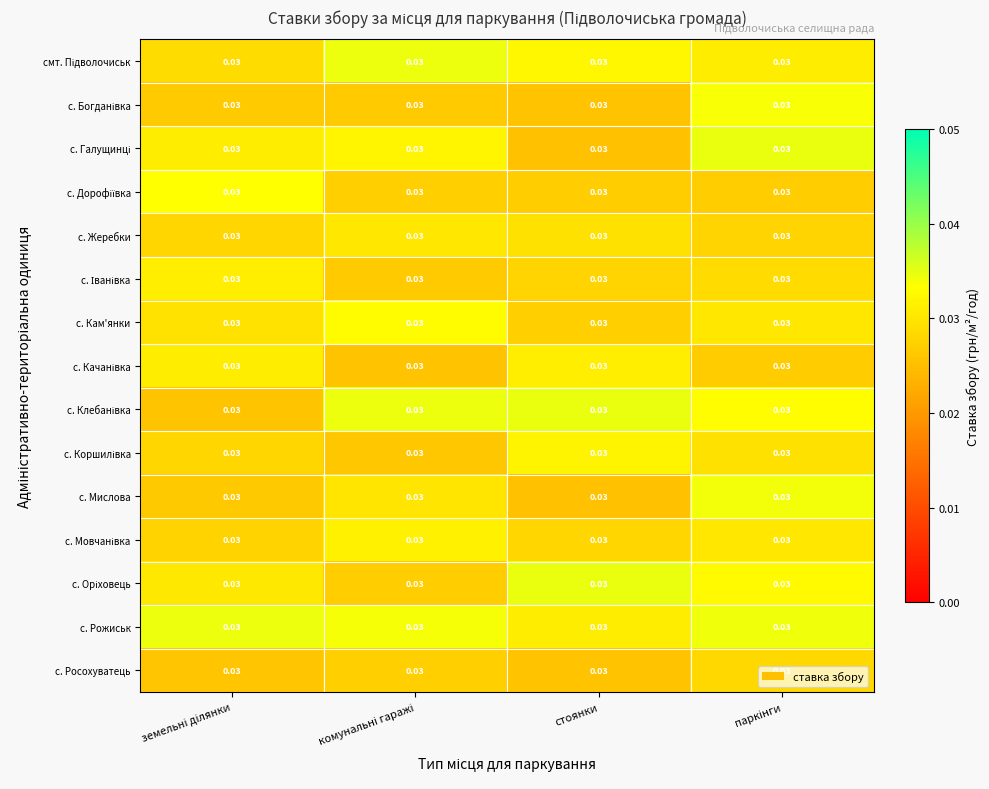

Is it true that с. Клебанівка equals 0.0 at комунальні гаражі?

False